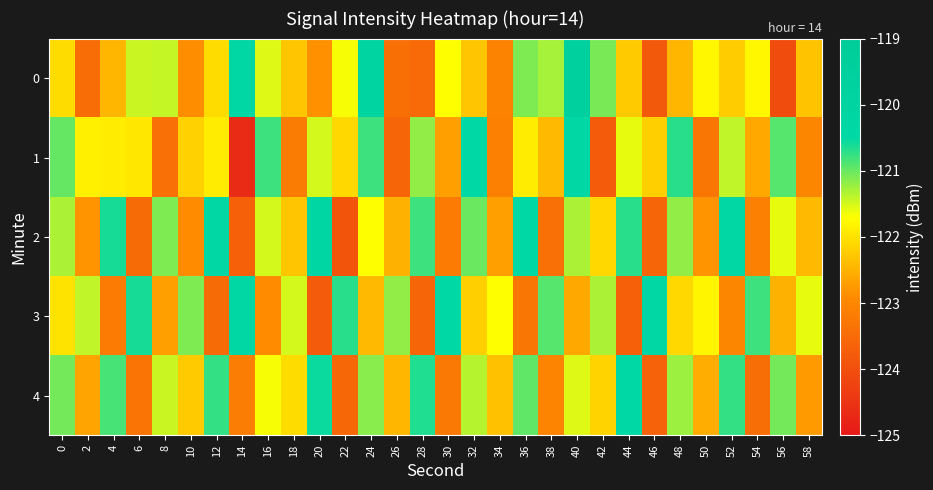

How many categories are shown in the chart?

30